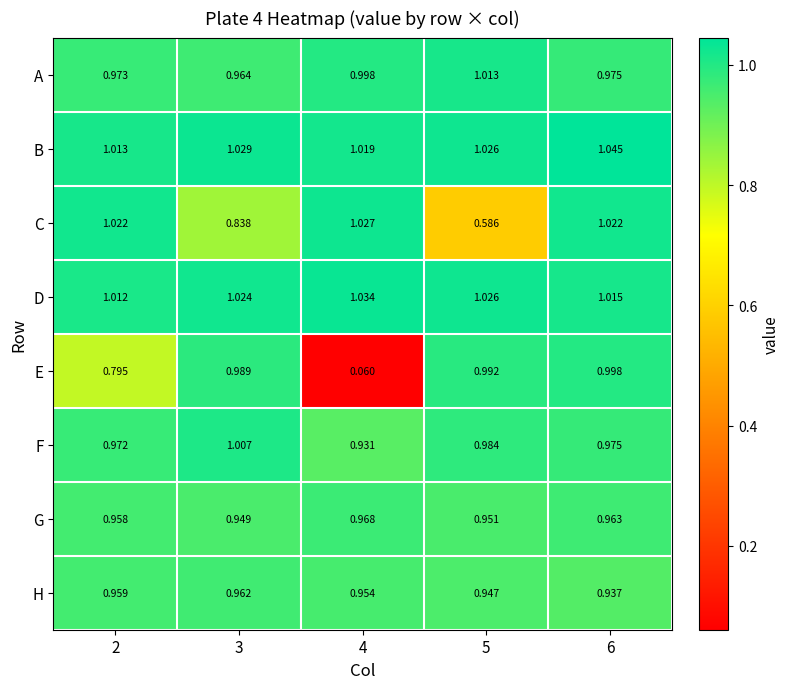

What is the total value across all series at 5?

7.5